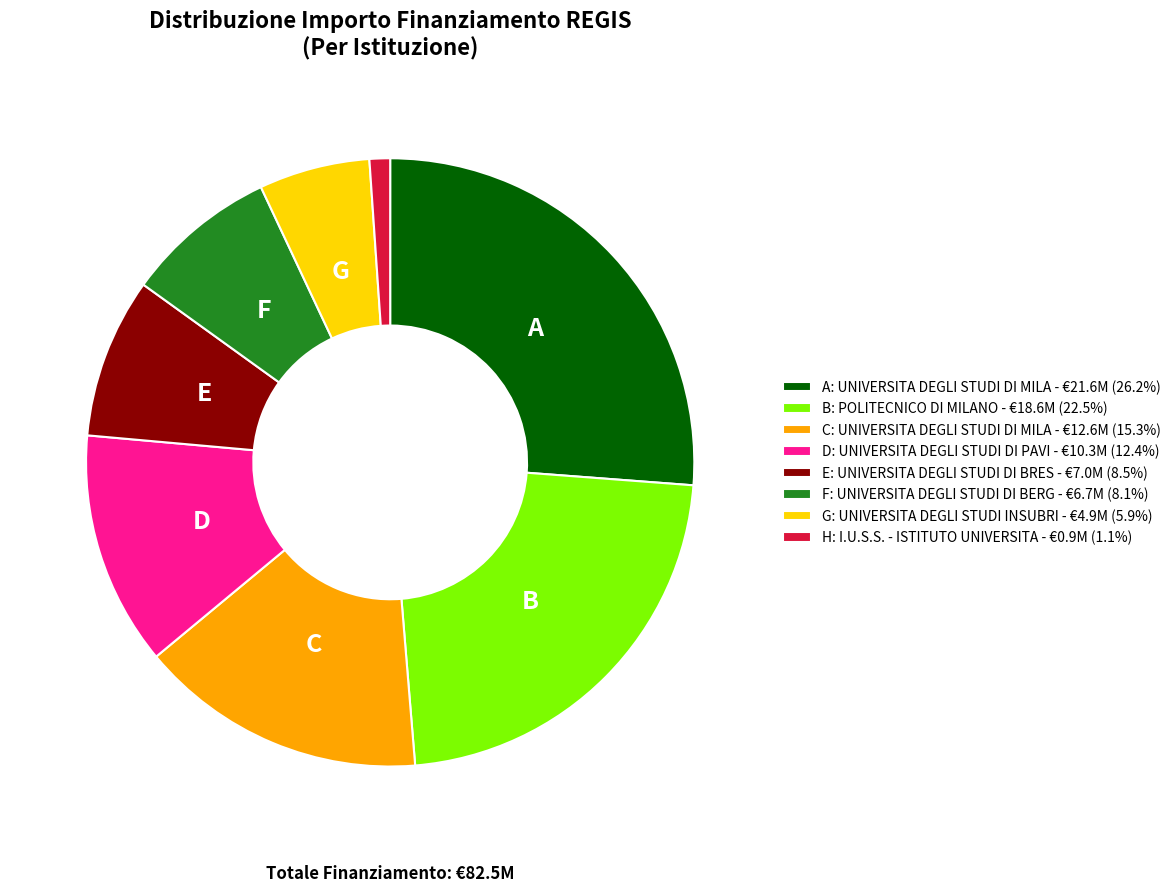

What is the ratio of the value at F: UNIVERSITA DEGLI STUDI DI BERG - €6.7M (8.1%) to the value at B: POLITECNICO DI MILANO - €18.6M (22.5%)?

0.4